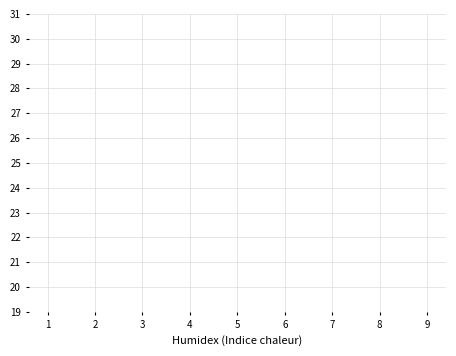

What are all the series names shown in the legend?

col_2, col_9, col_5, col_6, col_8, col_3